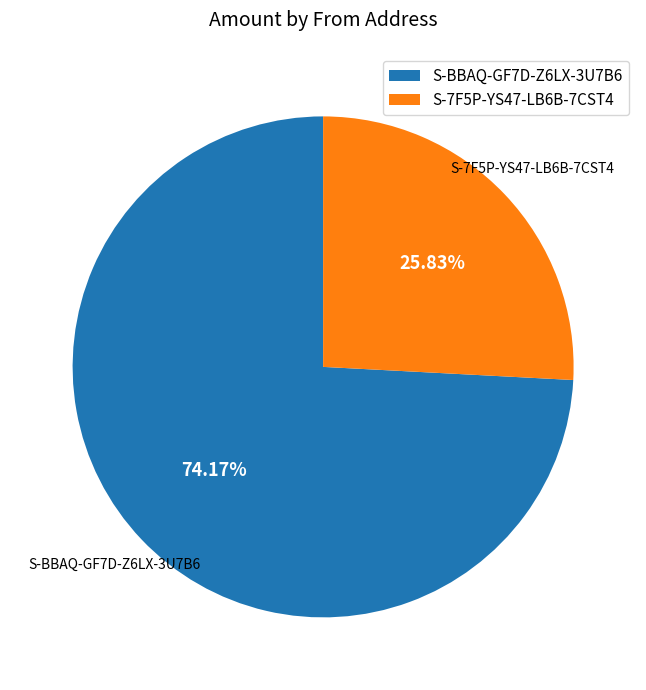

Is S-7F5P-YS47-LB6B-7CST4 the majority of the pie?

No